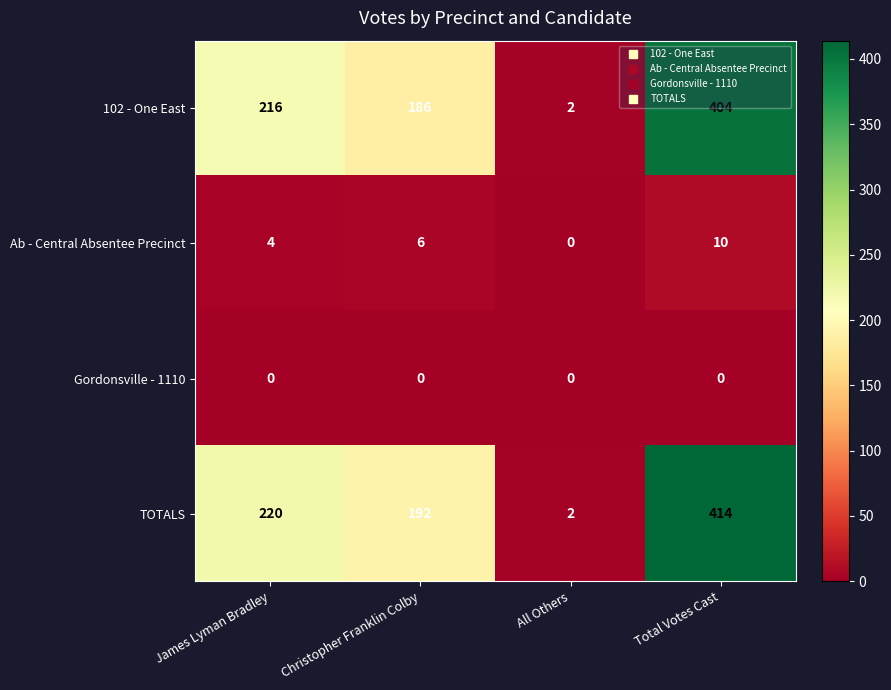

Is it true that 102 - One East equals 404 at Total Votes Cast?

True